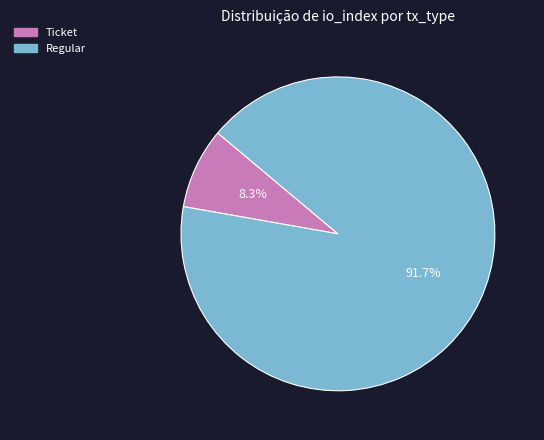

Count the number of slices in the pie.

2